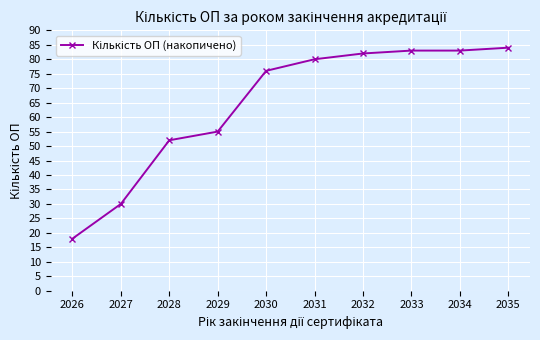

Count the number of categories in the chart.

10